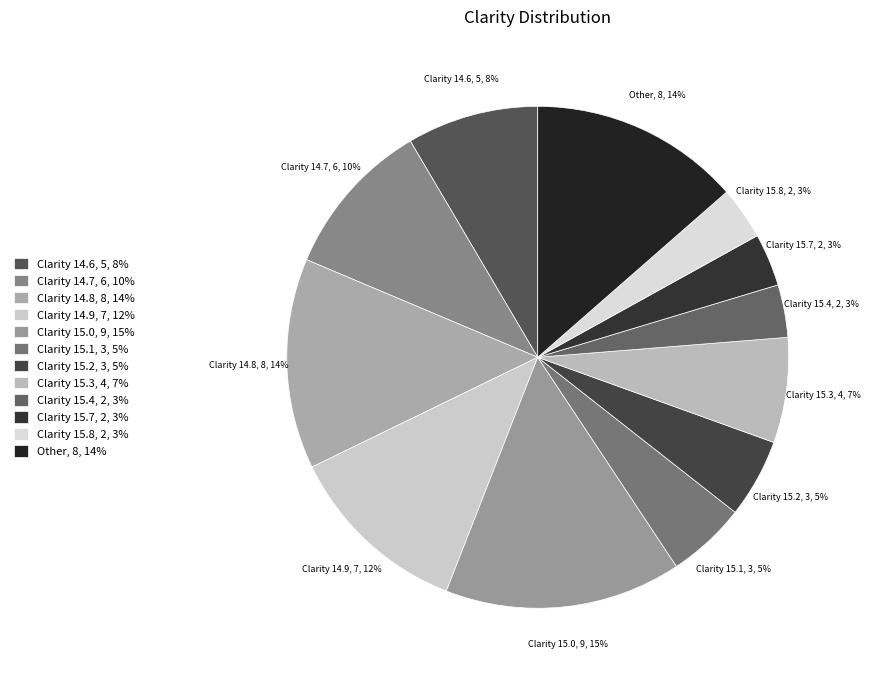

To the nearest percent, what is the difference between the largest and smallest slice percentages?

12%